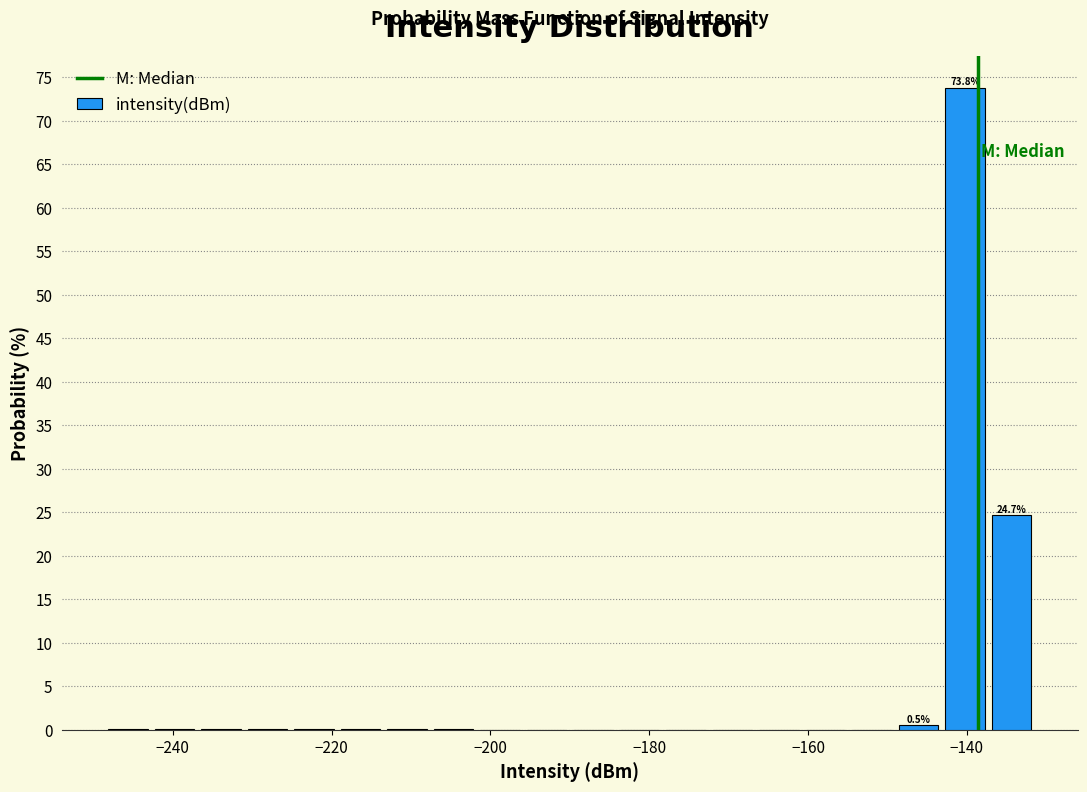

Read against the x-axis, roughly where is the centre of the tallest bar?

-140